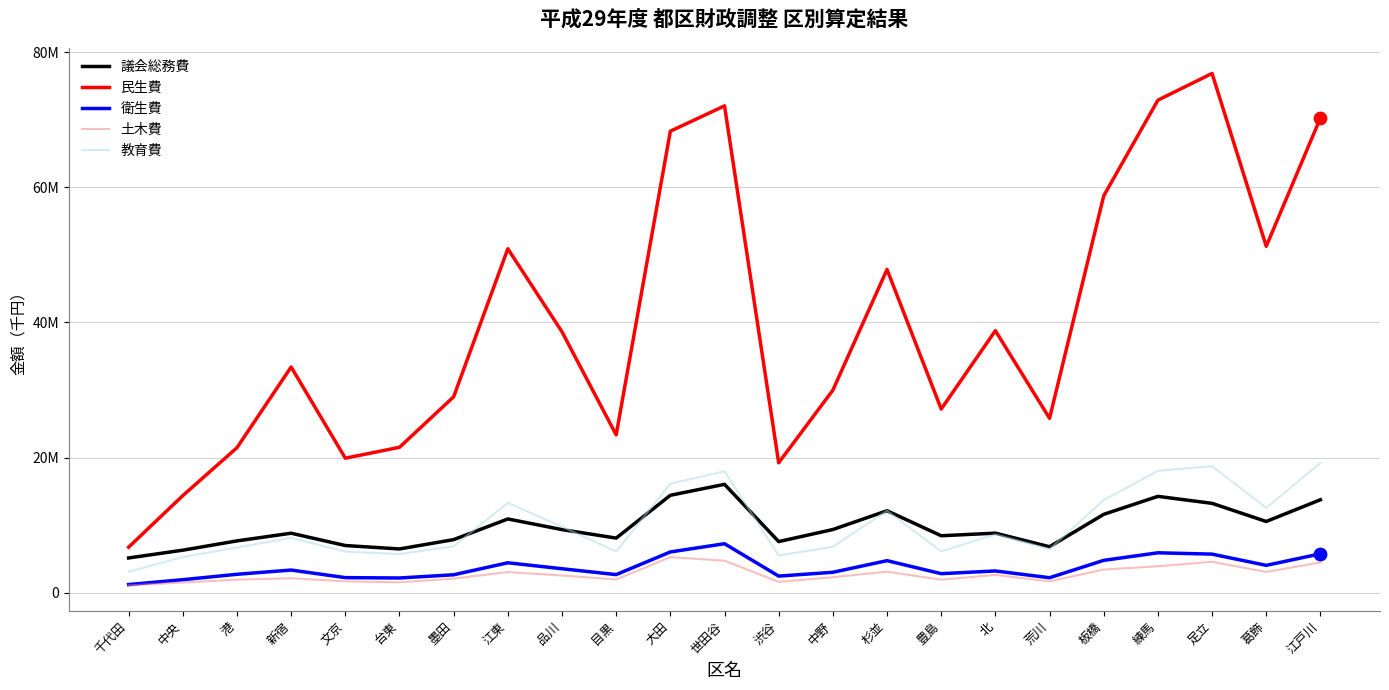

At which category is the sum across all series the highest?

足立